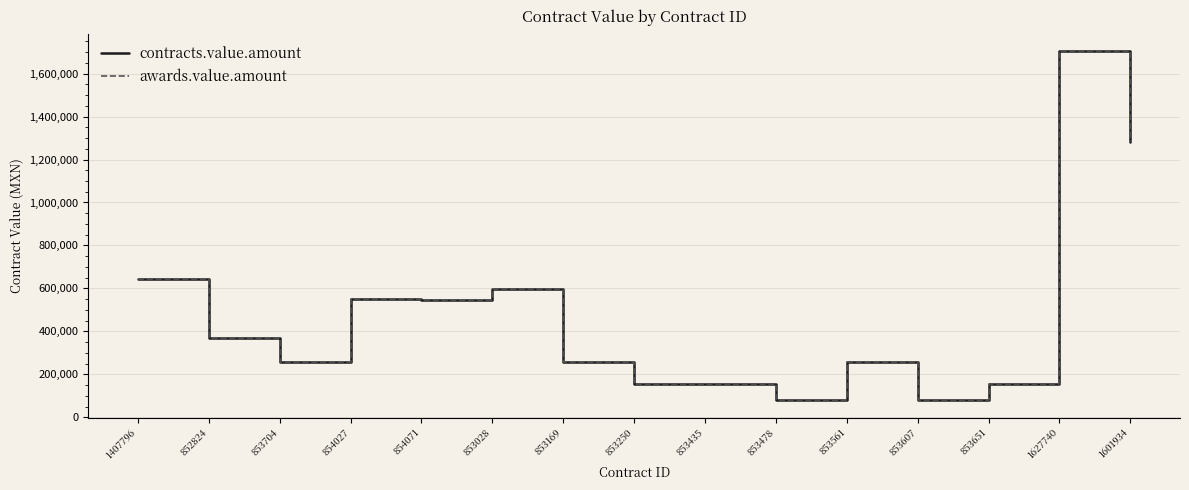

Reading left to right, what are all the values shown in this chart?

contracts.value.amount: 645648.6	367706.9	257706.9	552156.9	547282.8	595252.3	257706.9	155556.9	155556.9	78981.9	257706.9	78981.9	155556.9	1705183.4	1282862.9
awards.value.amount: 645648.6	367706.9	257706.9	552156.9	547282.8	595252.3	257706.9	155556.9	155556.9	78981.9	257706.9	78981.9	155556.9	1705183.4	1282862.9